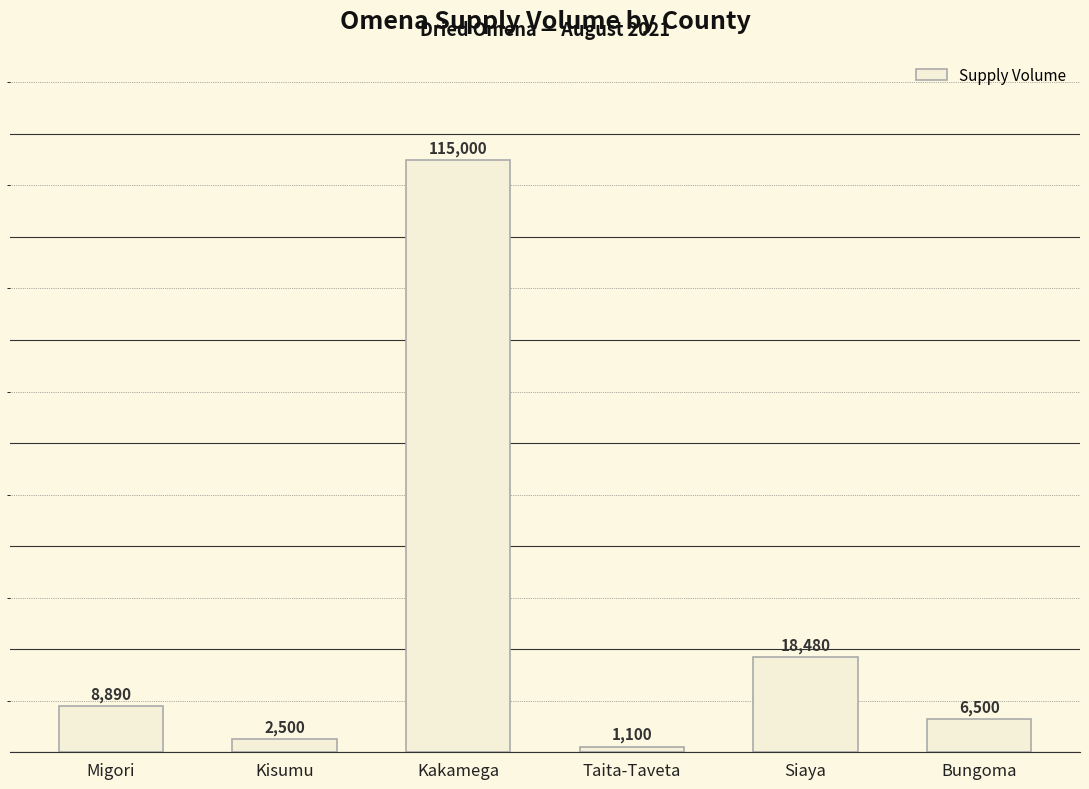

What is the ratio of the value at Bungoma to the value at Kisumu?

2.6